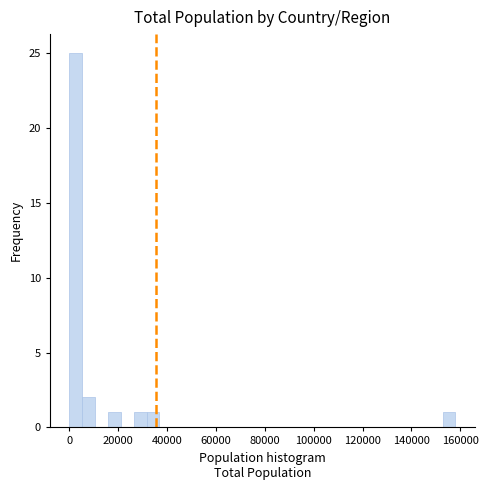

Around what value on the x-axis is the tallest bar? Give the approximate position of its centre, as read against the axis.

2000